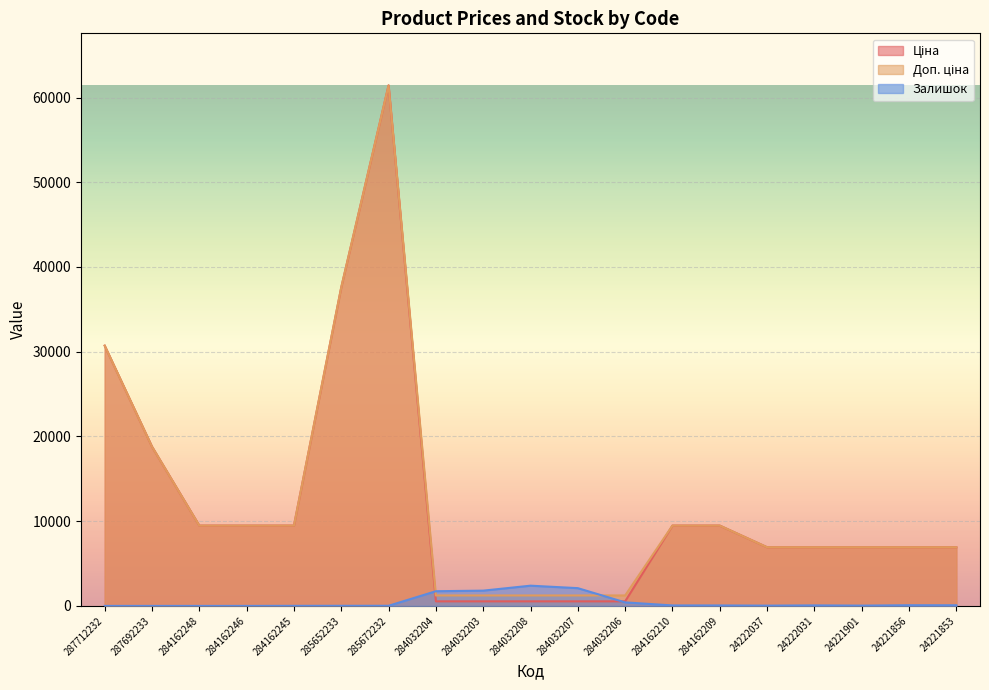

The value of Доп. ціна at 284162248 is 2313.4. True or false?

False